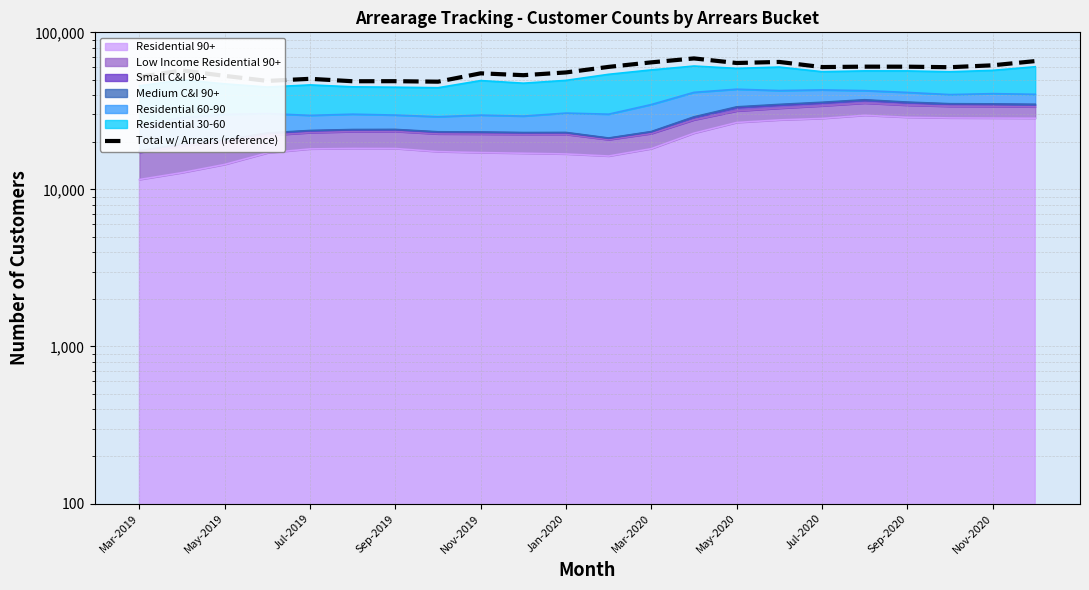

At which label is the value closest to 58369?

May-2019